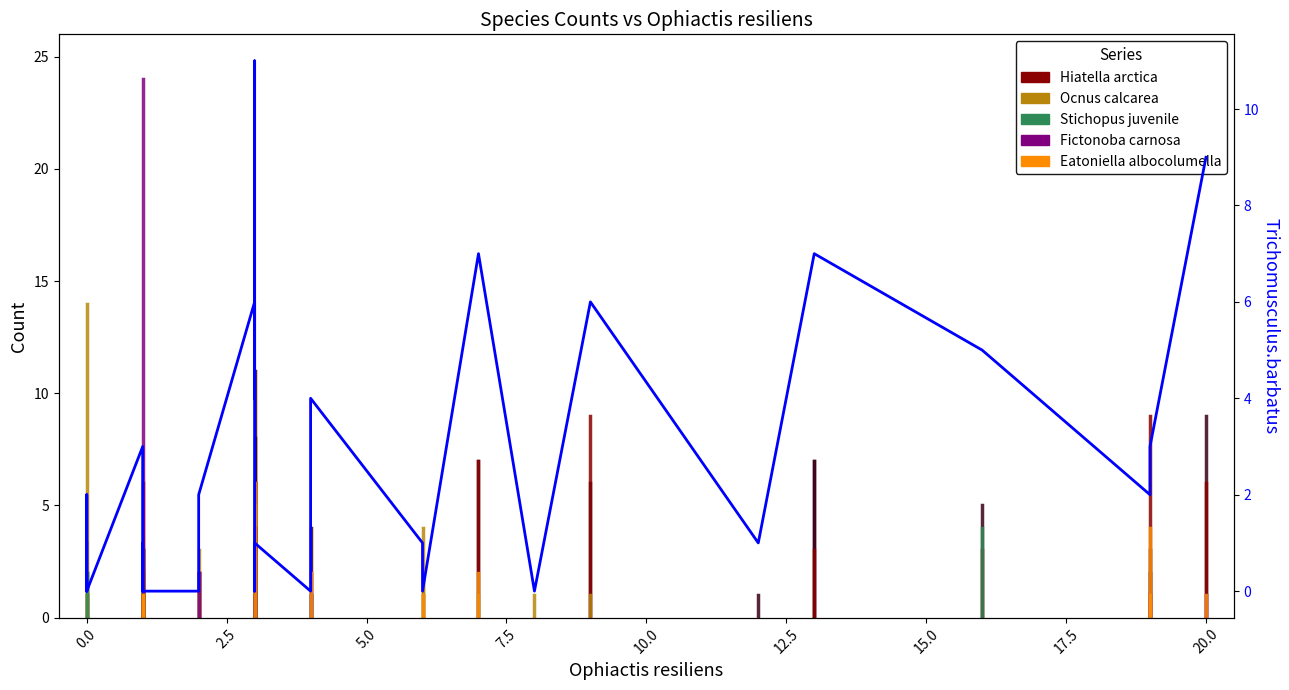

The chart shows a value of 6 at 27. True or false?

False